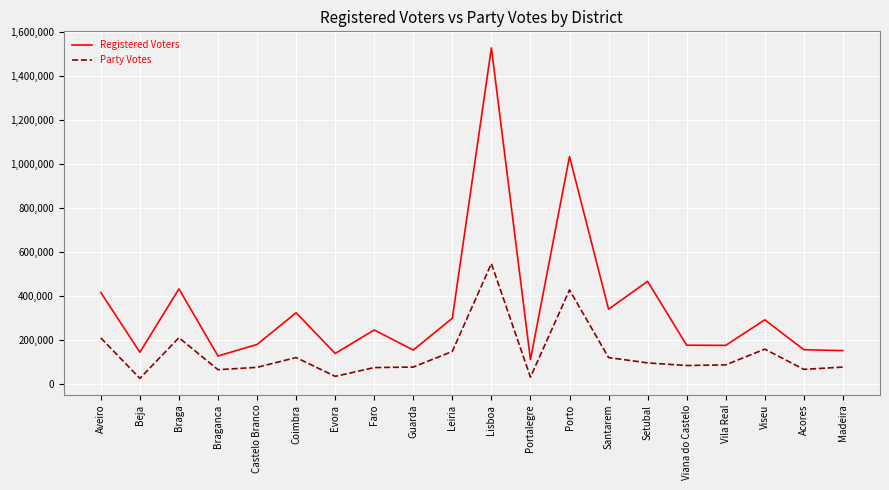

What is the average value of the Registered Voters series?

346262